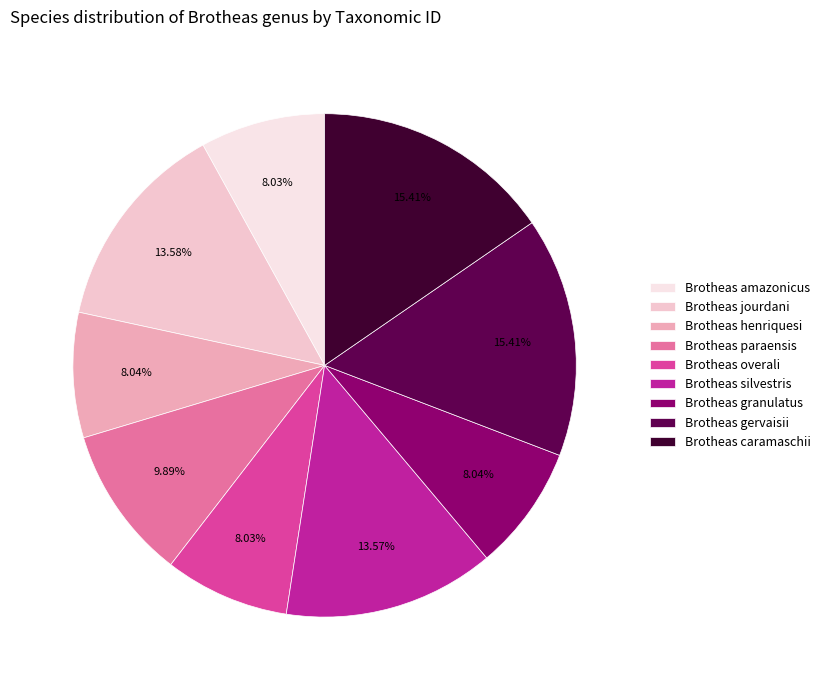

To the nearest percent, what is the average slice percentage?

11%